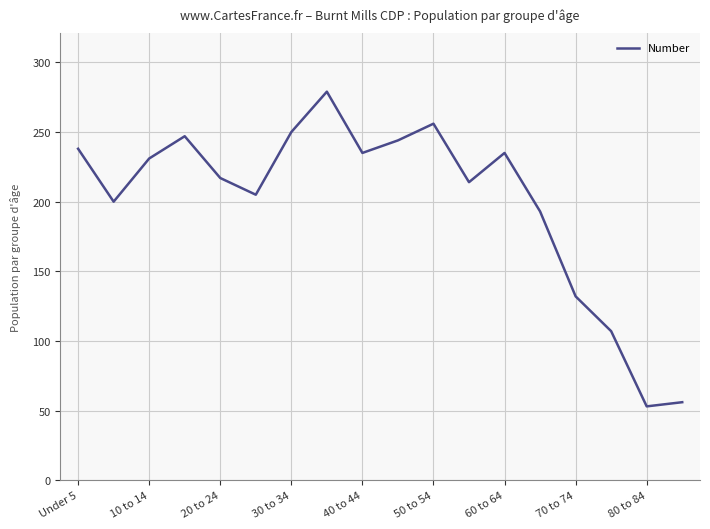

What is the difference between the maximum and minimum values?

226